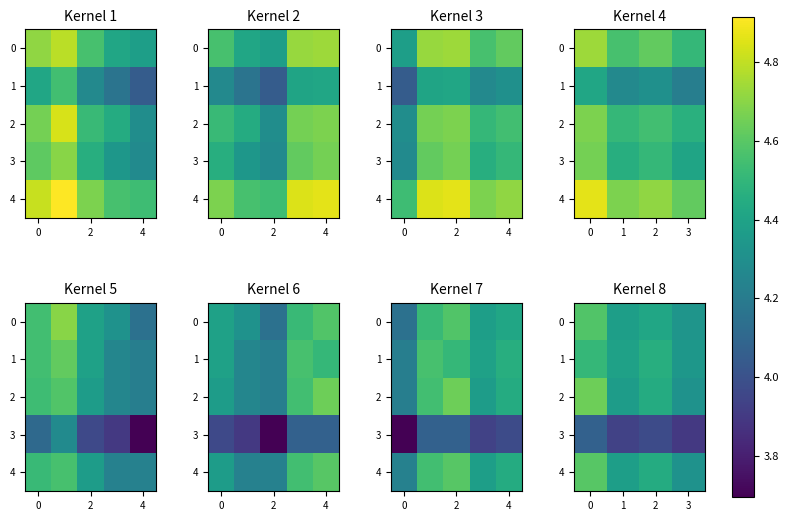

What is the average value of the 0 series?

4.4